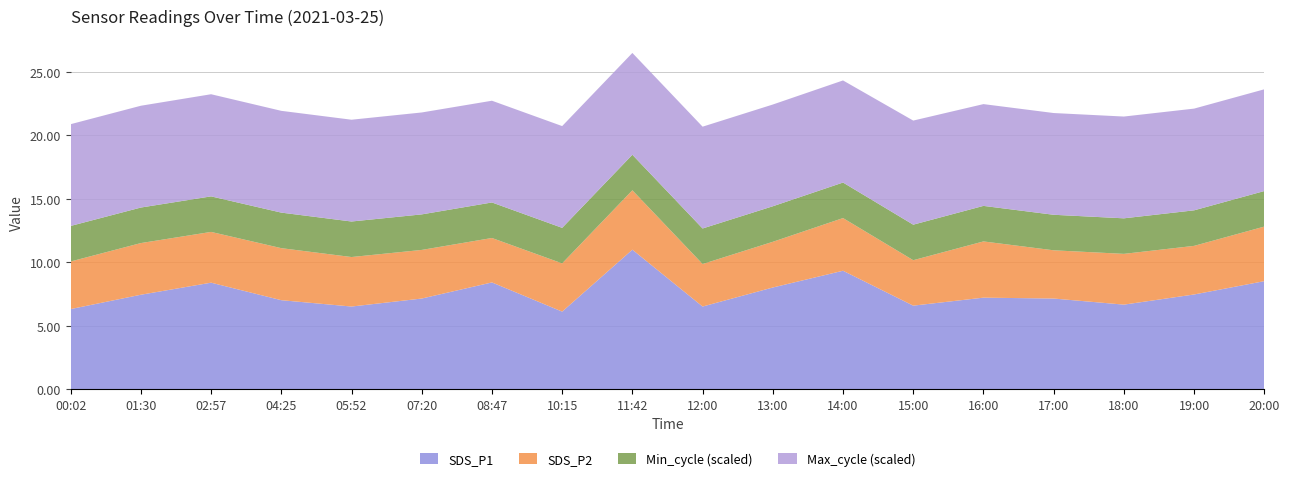

Which category has the highest value in the SDS_P1 series?

11:42